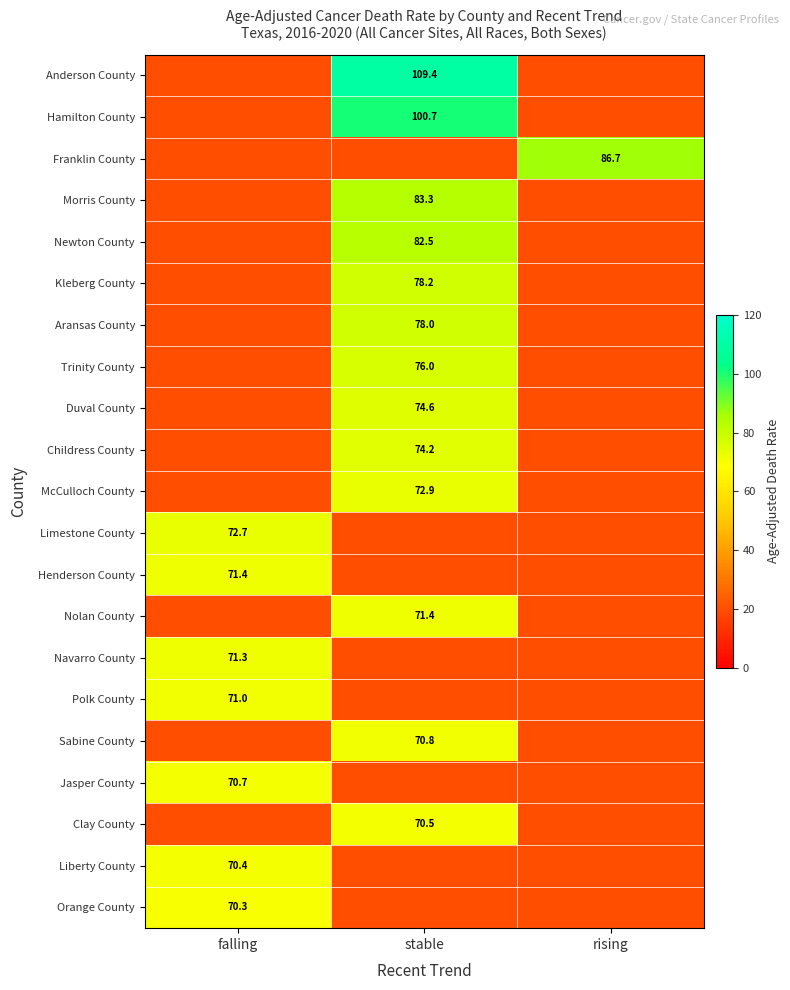

The value of Duval County at stable is 107.1. True or false?

False